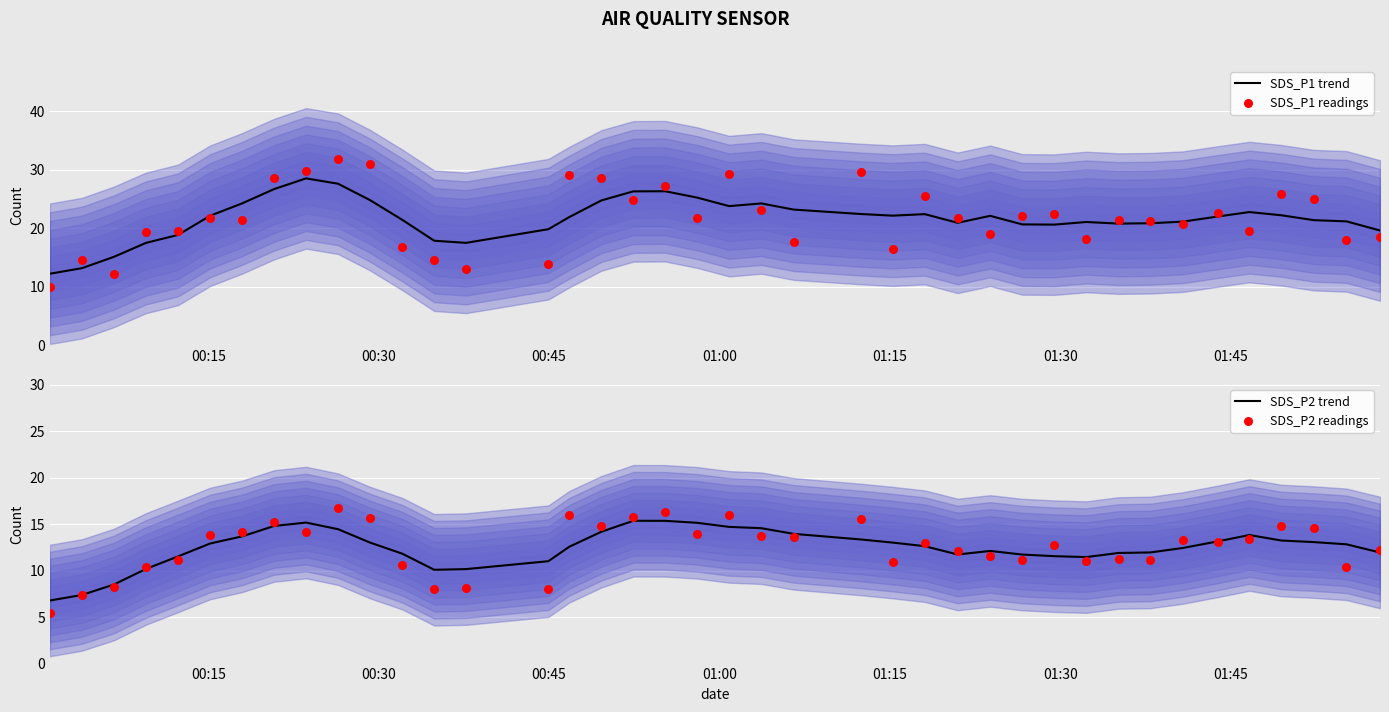

Which series reaches the minimum Y coordinate?

SDS_P2 readings